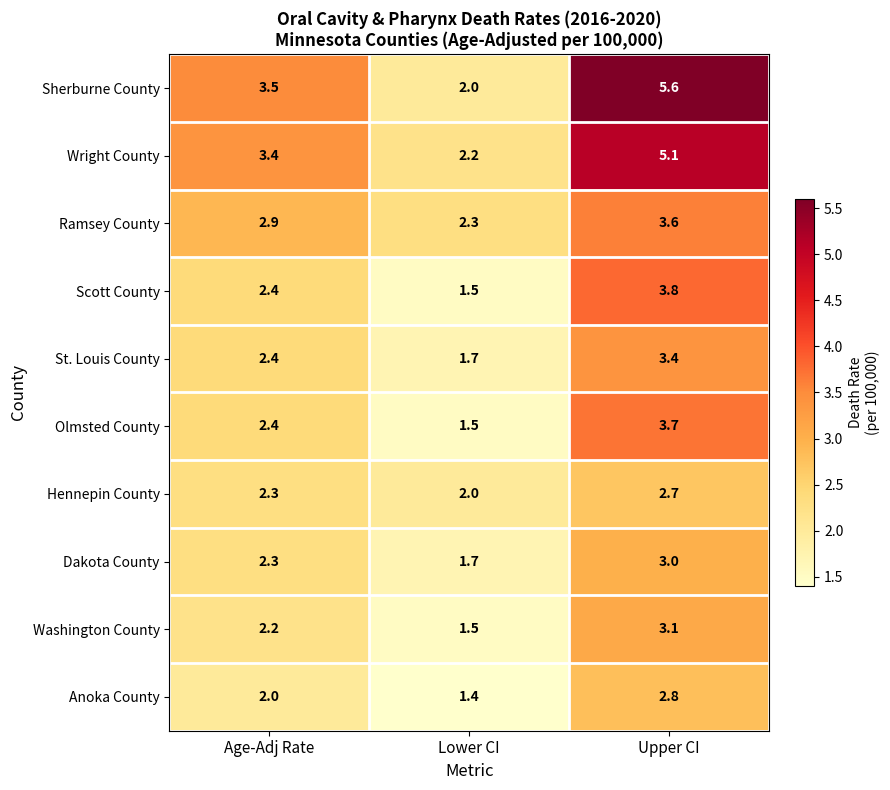

Reading left to right, what are all the values shown in this chart?

Sherburne County: 3.5	2.0	5.6
Wright County: 3.4	2.2	5.1
Ramsey County: 2.9	2.3	3.6
Scott County: 2.4	1.5	3.8
St. Louis County: 2.4	1.7	3.4
Olmsted County: 2.4	1.5	3.7
Hennepin County: 2.3	2.0	2.7
Dakota County: 2.3	1.7	3.0
Washington County: 2.2	1.5	3.1
Anoka County: 2.0	1.4	2.8